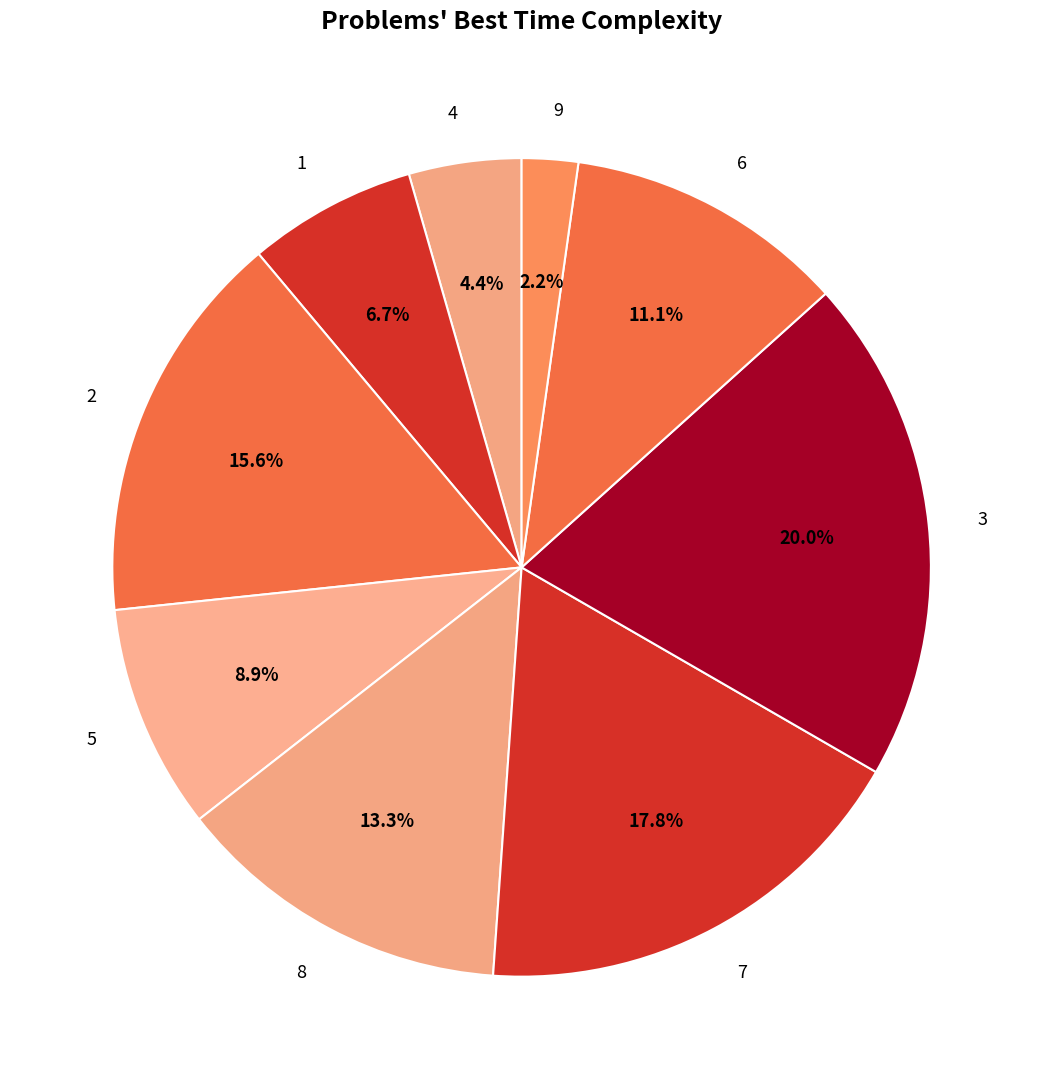

Between 3 and 8, which is larger?

3